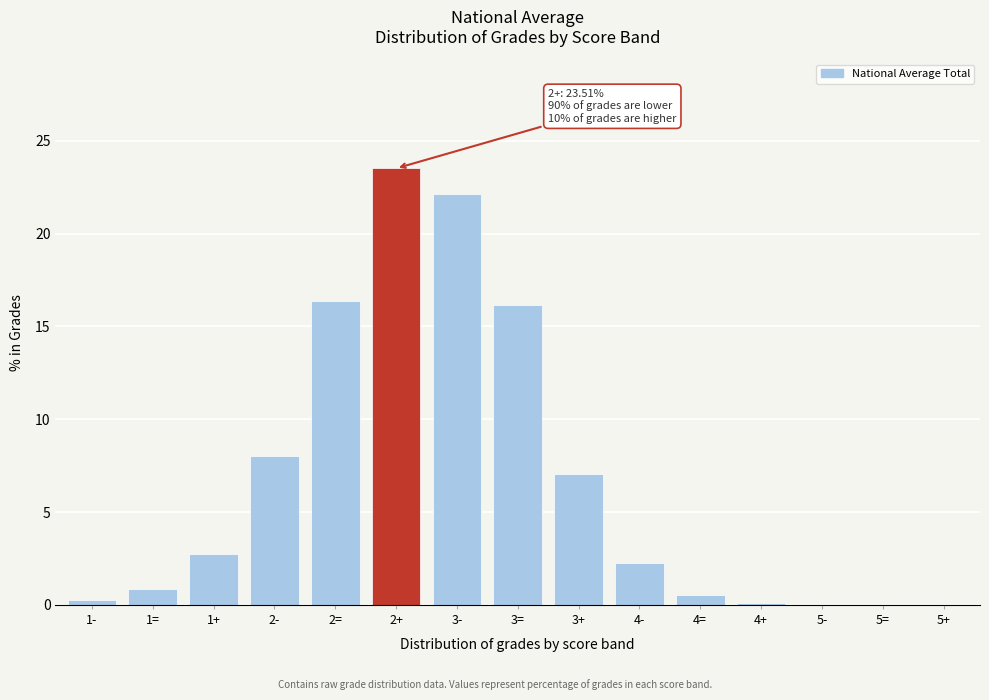

What is the change in value from 3- to 4-?

-19.9